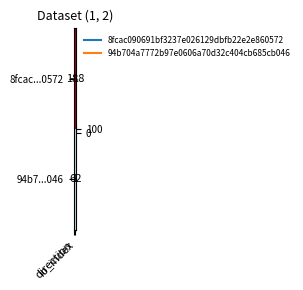

At how many categories does at least one series exceed 57?

1